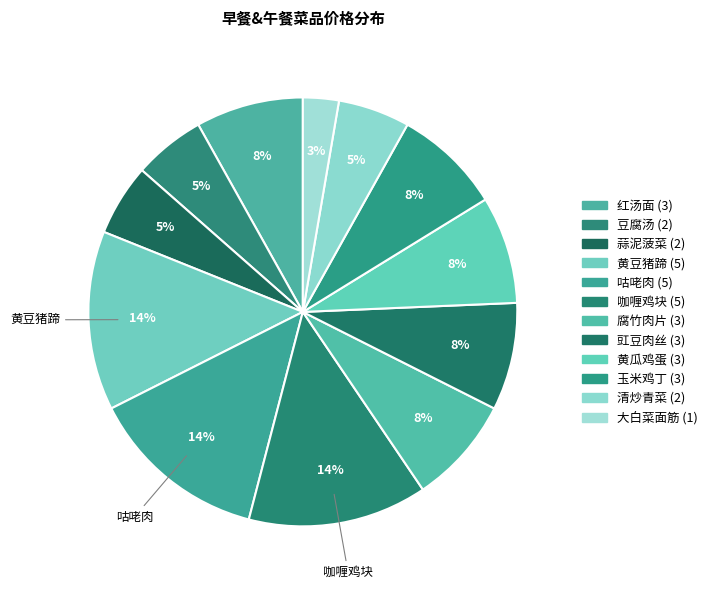

True or false: 清炒青菜 accounts for 5% of the total.

True